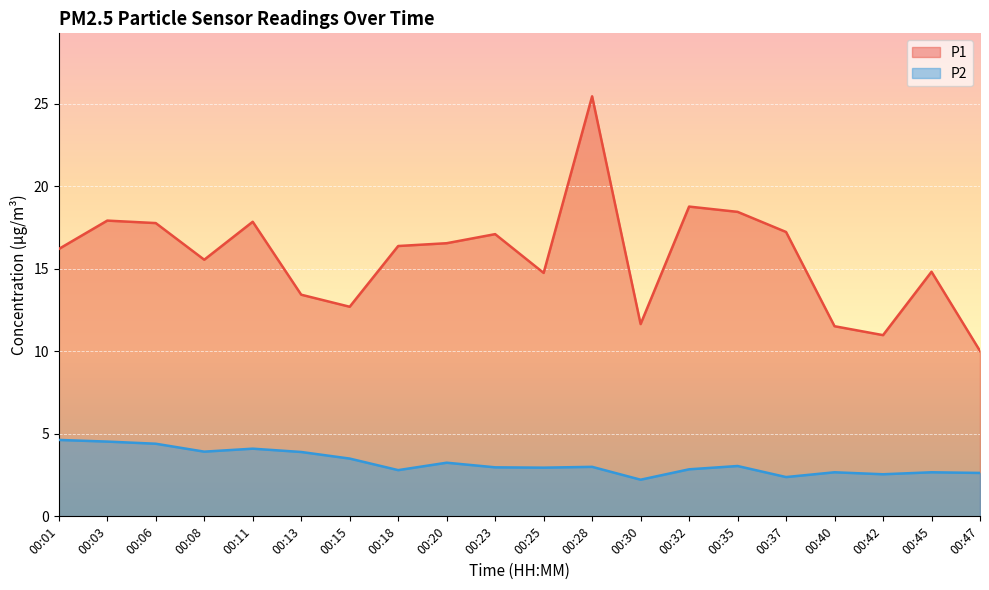

The value of P1 at 00:45 is 20.6. True or false?

False